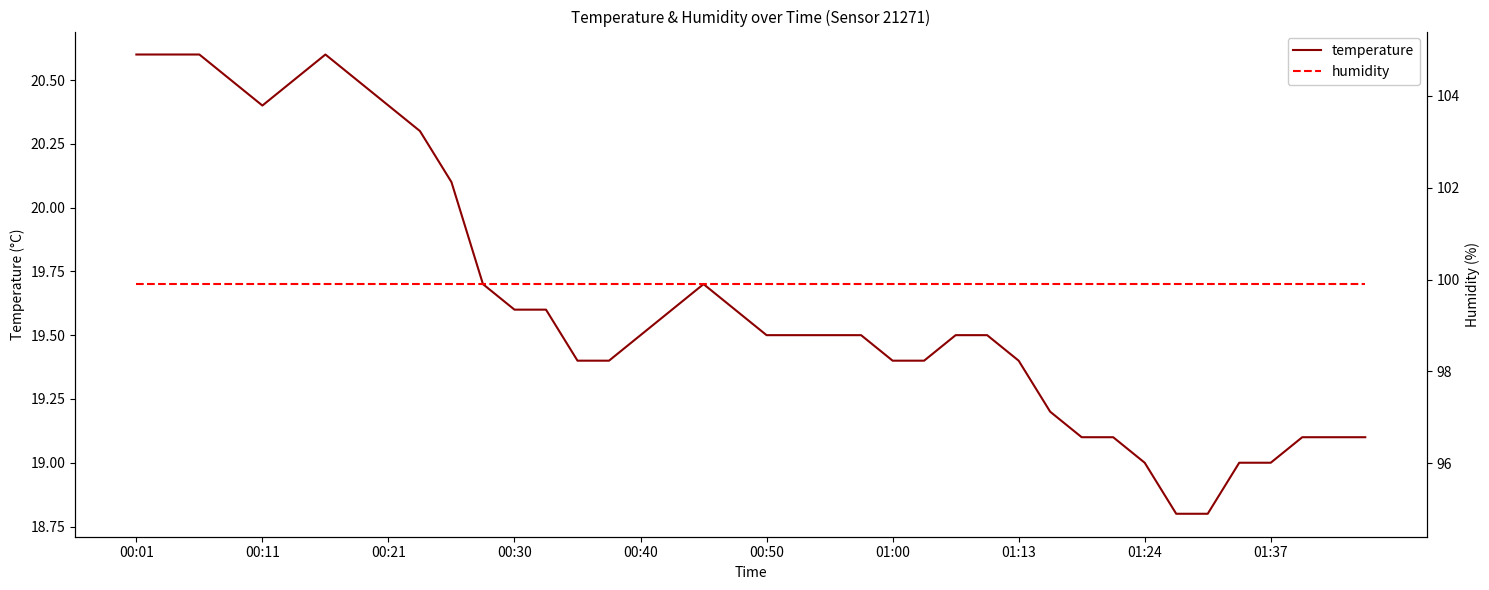

What is the average value of the humidity series?

99.9